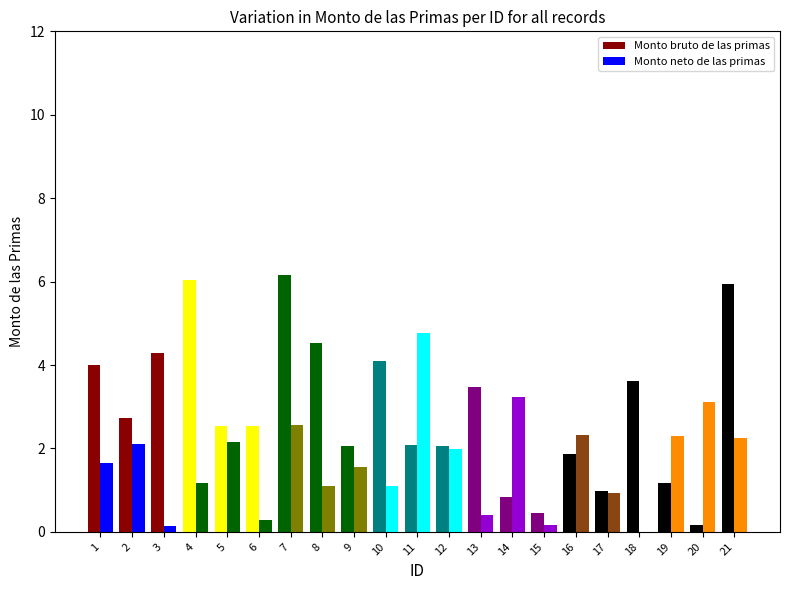

Reading left to right, list all the values displayed in this chart.

Monto bruto de las primas: 1=4.0	2=2.7	3=4.3	4=6.0	5=2.5	6=2.5	7=6.2	8=4.5	9=2.1	10=4.1	11=2.1	12=2.1	13=3.5	14=0.8	15=0.4	16=1.9	17=1.0	18=3.6	19=1.2	20=0.2	21=5.9
Monto neto de las primas: 1=1.7	2=2.1	3=0.1	4=1.2	5=2.2	6=0.3	7=2.6	8=1.1	9=1.6	10=1.1	11=4.8	12=2.0	13=0.4	14=3.2	15=0.2	16=2.3	17=0.9	18=0.0	19=2.3	20=3.1	21=2.3